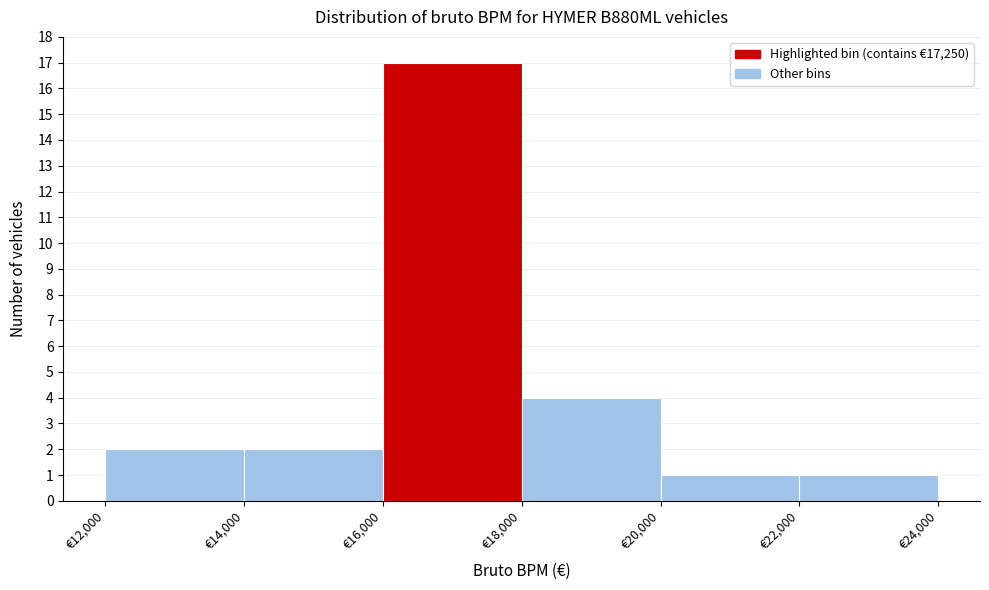

Reading left to right, transcribe this chart: for each bar, give the range it covers on the x-axis and its height. The values are not printed on the chart, so give them approximately, as read against the axis.

12000 to 14000: 2
14000 to 16000: 2
16000 to 18000: 17
18000 to 20000: 4
20000 to 22000: 1
22000 to 24000: 1